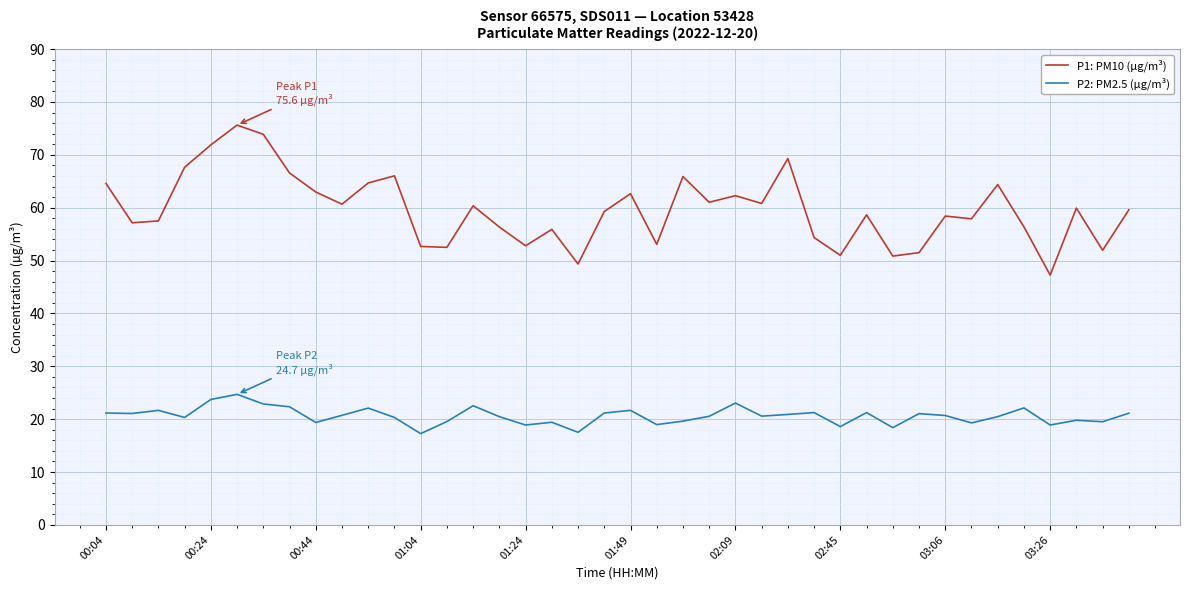

True or false: P1: PM10 (µg/m³) and P2: PM2.5 (µg/m³) intersect in this chart.

False